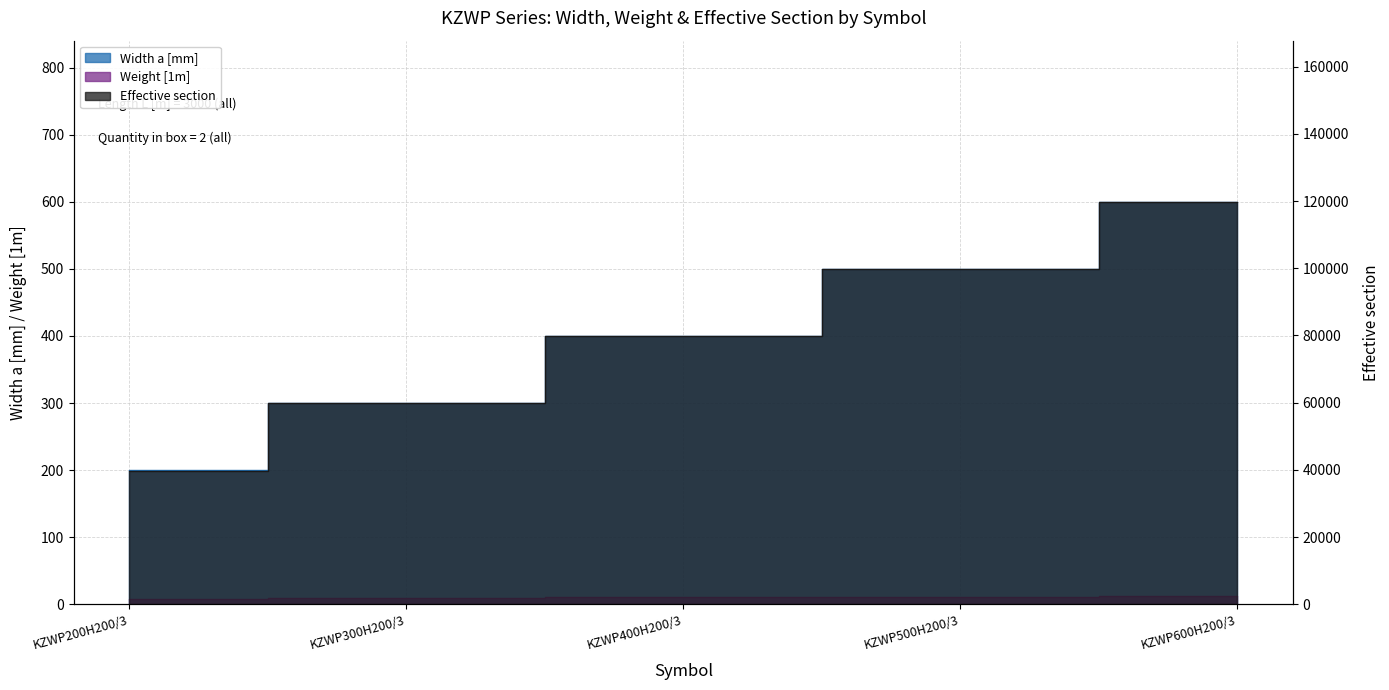

How many lines are shown in the chart?

3